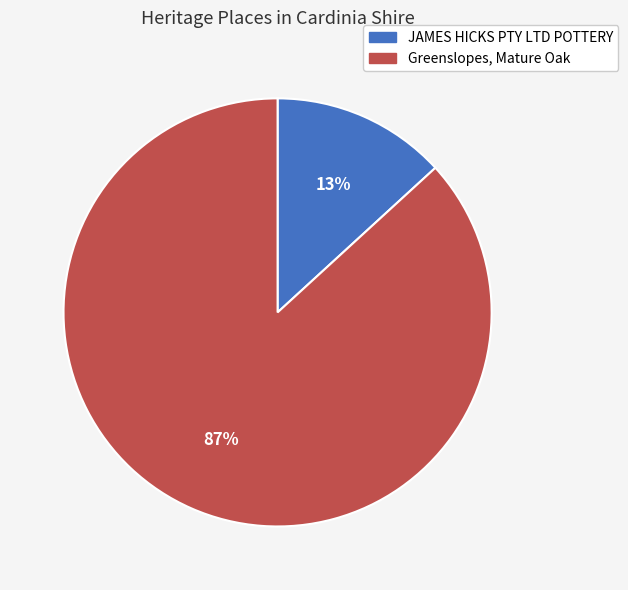

To the nearest percent, what portion does JAMES HICKS PTY LTD POTTERY represent?

13%